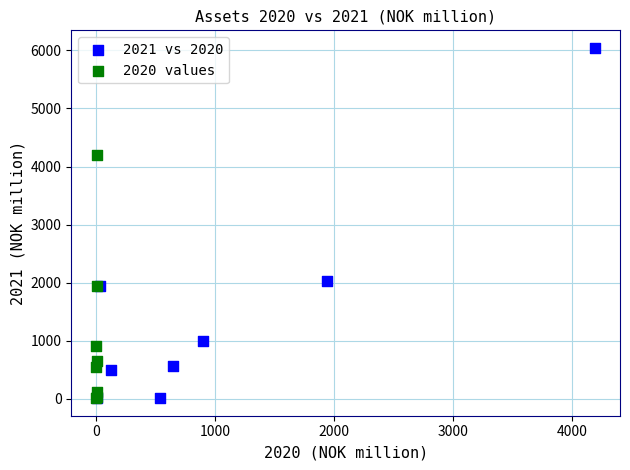

Which series has the largest Y range (max minus min)?

2021 vs 2020